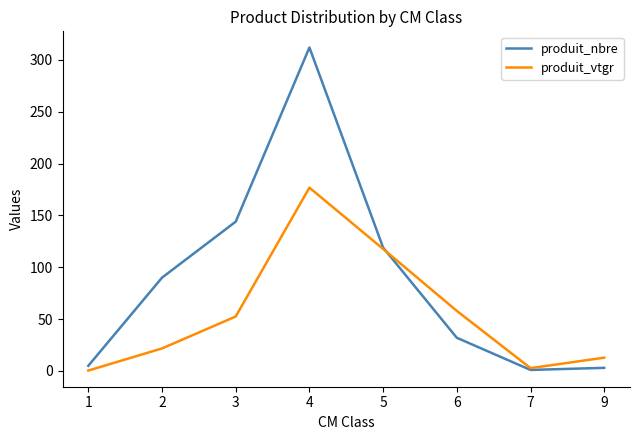

True or false: produit_nbre has a value of 90.0 at 2.

True